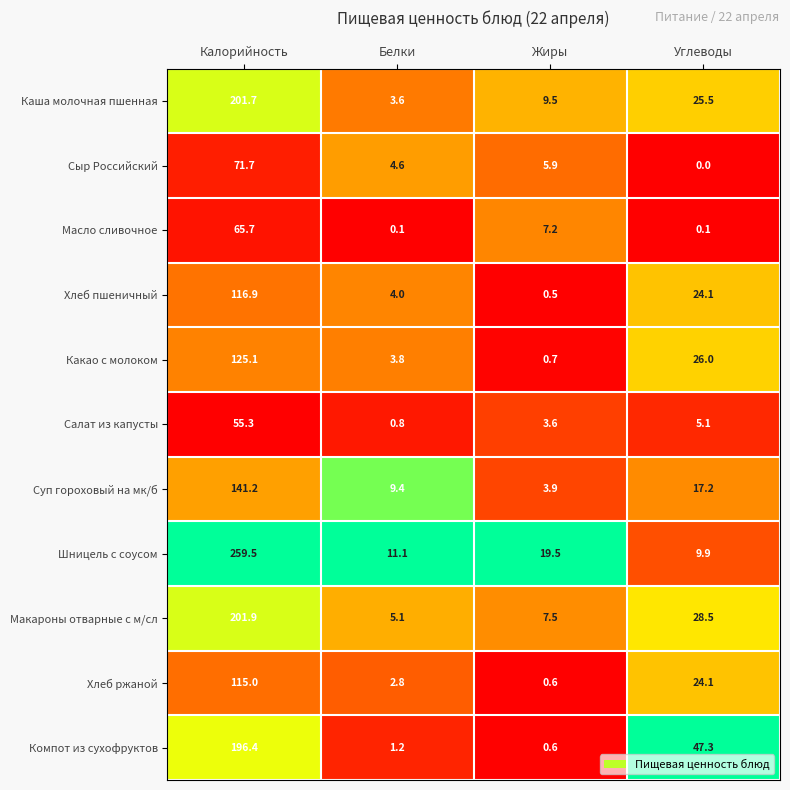

At which category is the sum across all series the highest?

Калорийность